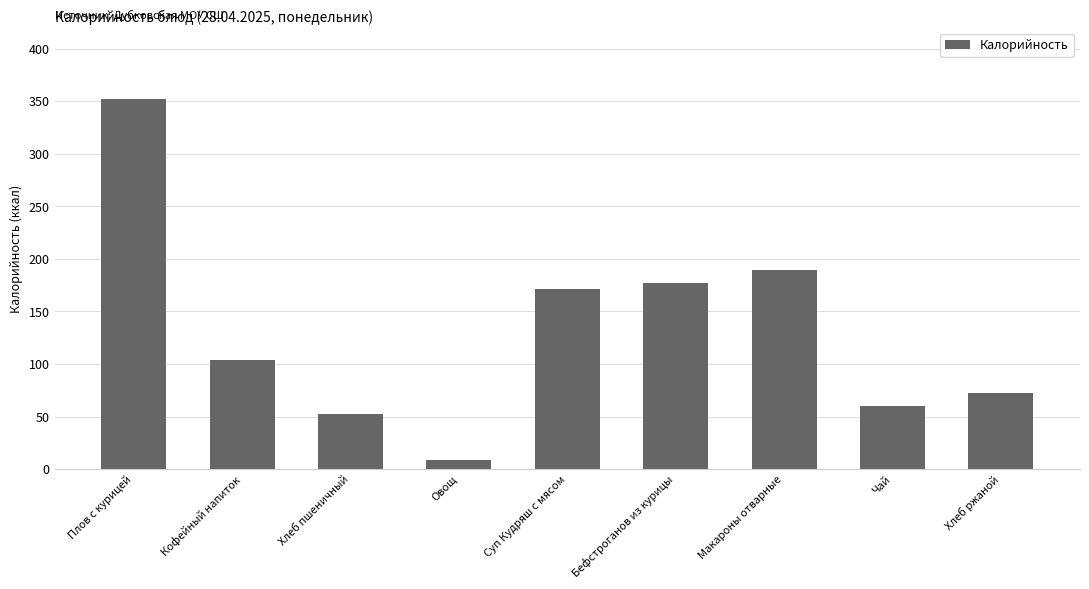

Between Чай and Кофейный напиток, which is larger?

Кофейный напиток